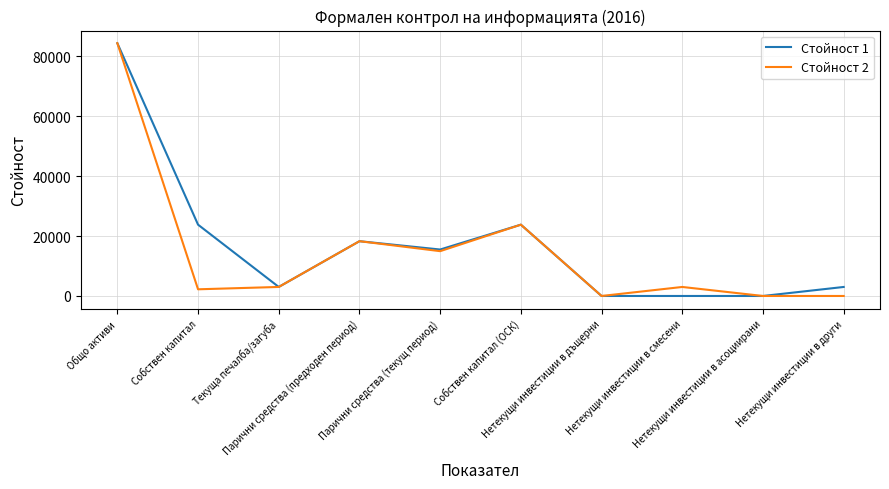

At which category does Стойност 1 reach its first local valley?

Текуща печалба/загуба